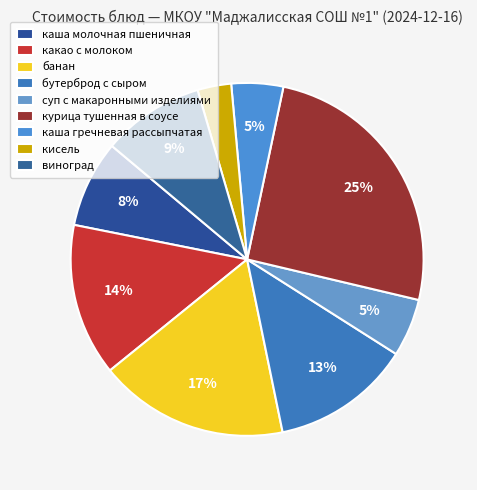

To the nearest percent, what percentage of the pie is бутерброд с сыром?

13%